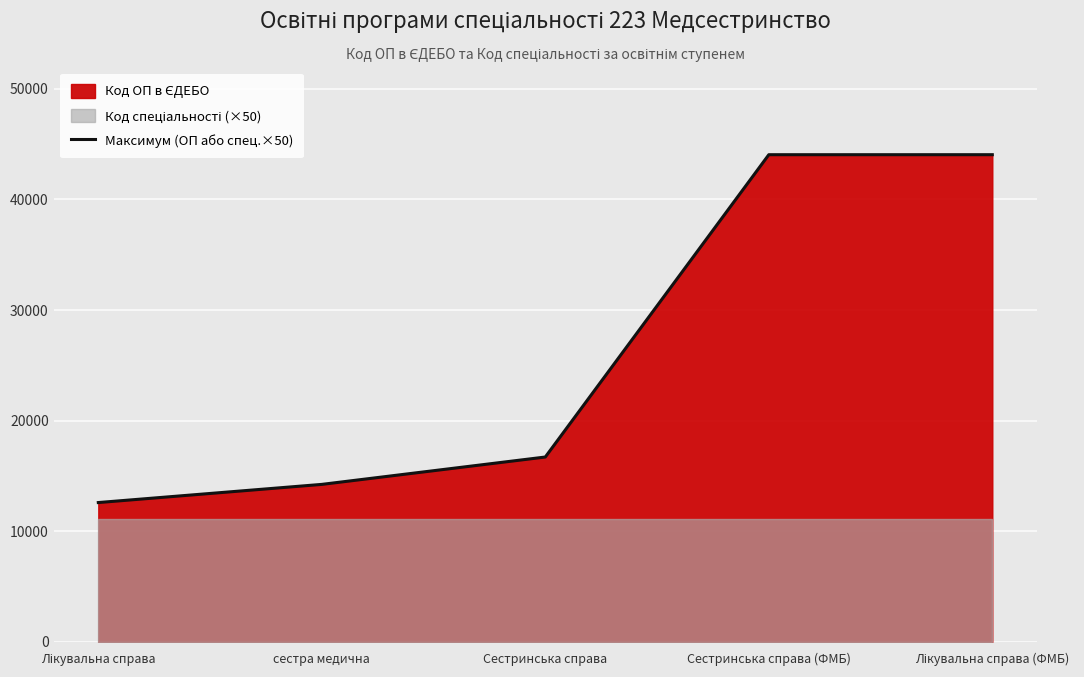

Between Сестринська справа (ФМБ) and сестра медична, which is larger?

Сестринська справа (ФМБ)